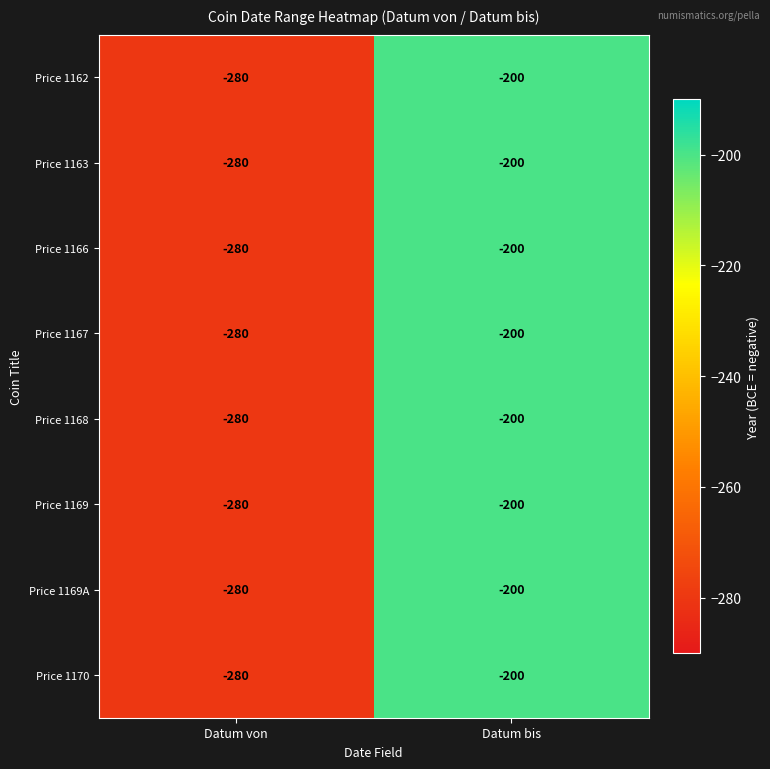

Read the Price 1162 value at Datum bis, to the nearest 5.

-200